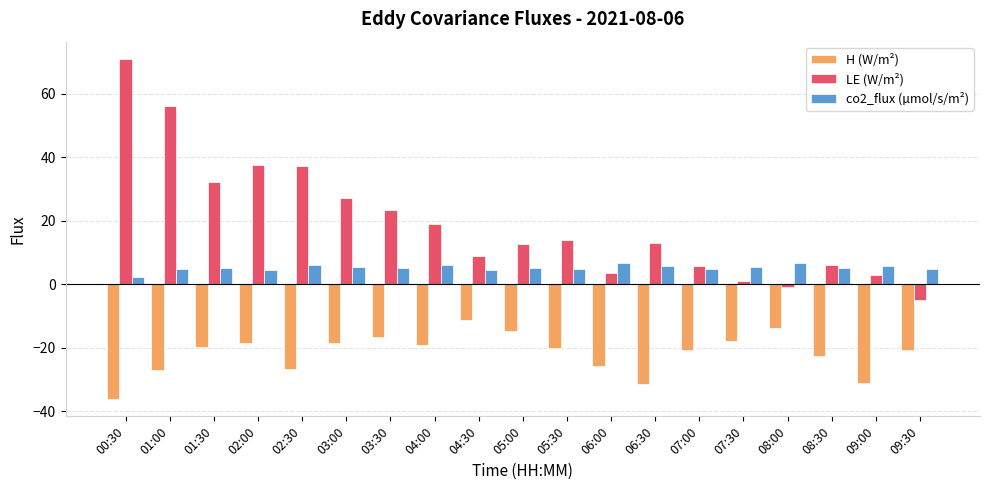

True or false: H (W/m²) has a value of -7.8 at 05:00.

False